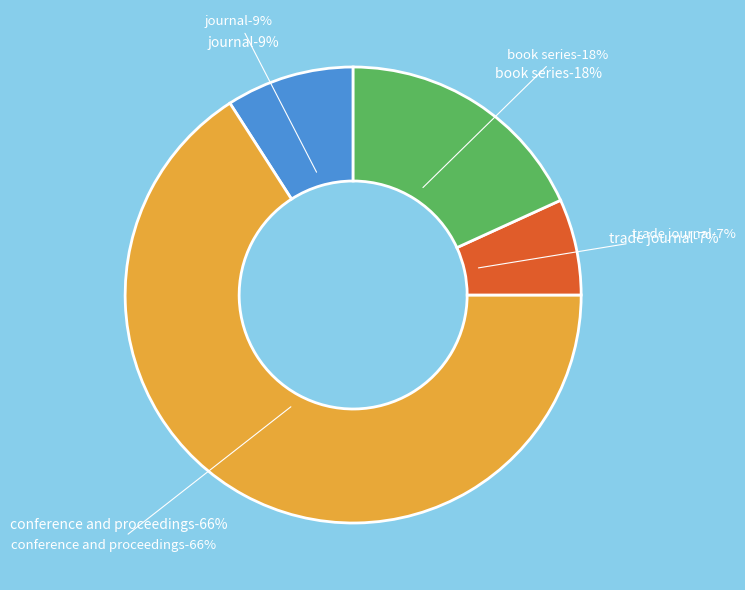

Does conference and proceedings account for over 50% of the chart?

Yes